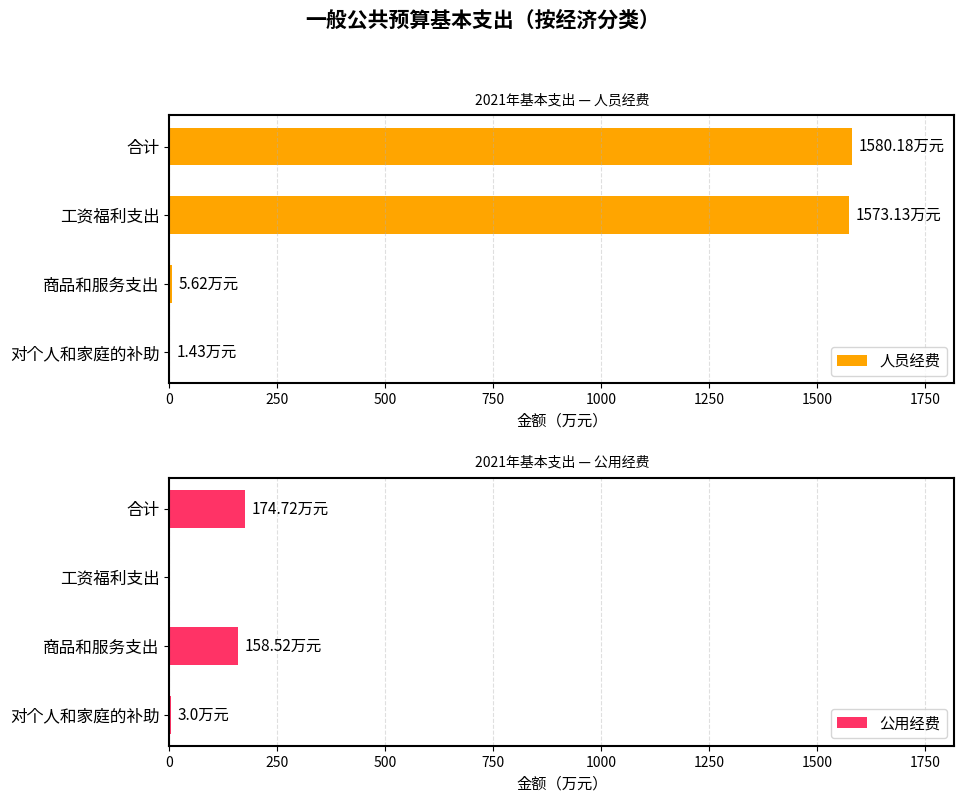

What is the approximate value of 人员经费 at 工资福利支出?

1573.1